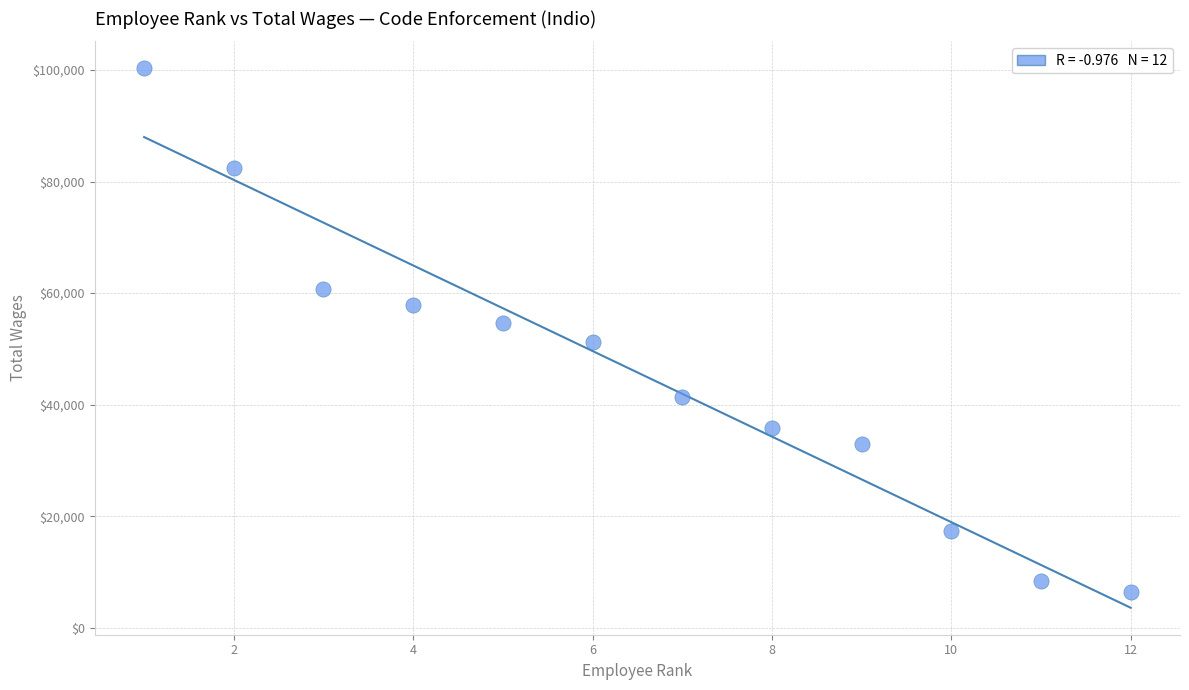

What is the range of X values (max minus min)?

11